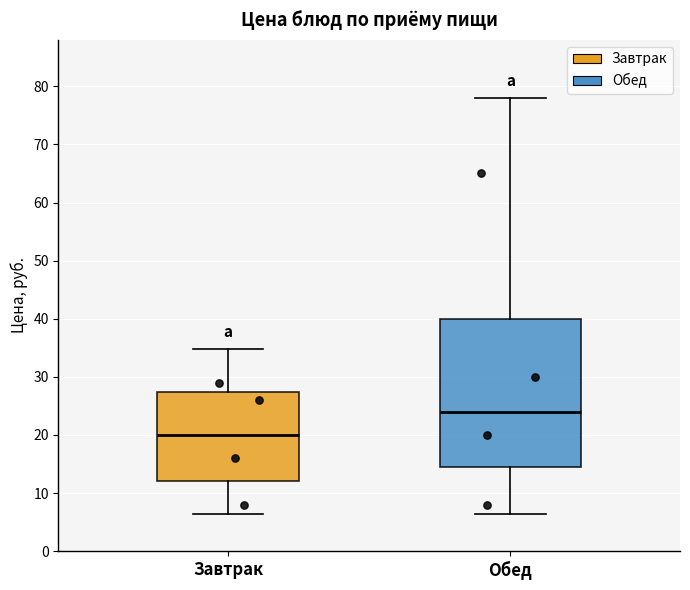

Which box has the lowest median line?

Завтрак